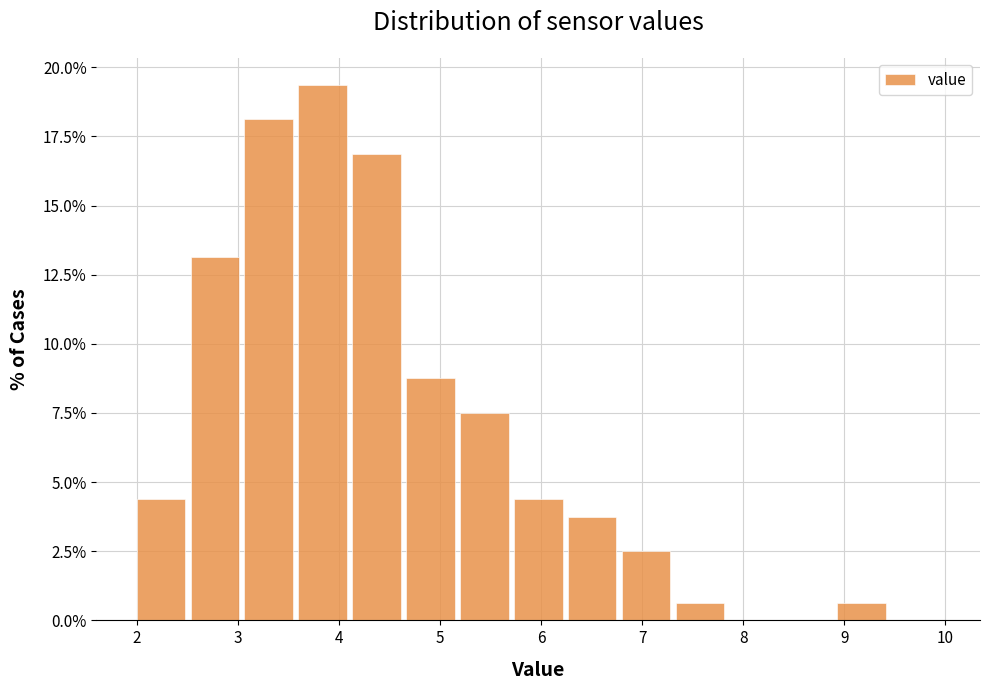

Reading left to right, list every bar in this chart as the range it spans on the x-axis followed by its height. Neither the bar edges nor the heights are printed on the chart, so give them approximately, as read against the axes.

2.0 to 2.5: 4.5
2.5 to 3.1: 13.0
3.1 to 3.6: 18.0
3.6 to 4.1: 19.5
4.1 to 4.7: 17.0
4.7 to 5.2: 9.0
5.2 to 5.7: 7.5
5.7 to 6.3: 4.5
6.3 to 6.8: 4.0
6.8 to 7.3: 2.5
7.3 to 7.9: 0.5
7.9 to 8.4: 0
8.4 to 8.9: 0
8.9 to 9.5: 0.5
9.5 to 10.0: 0